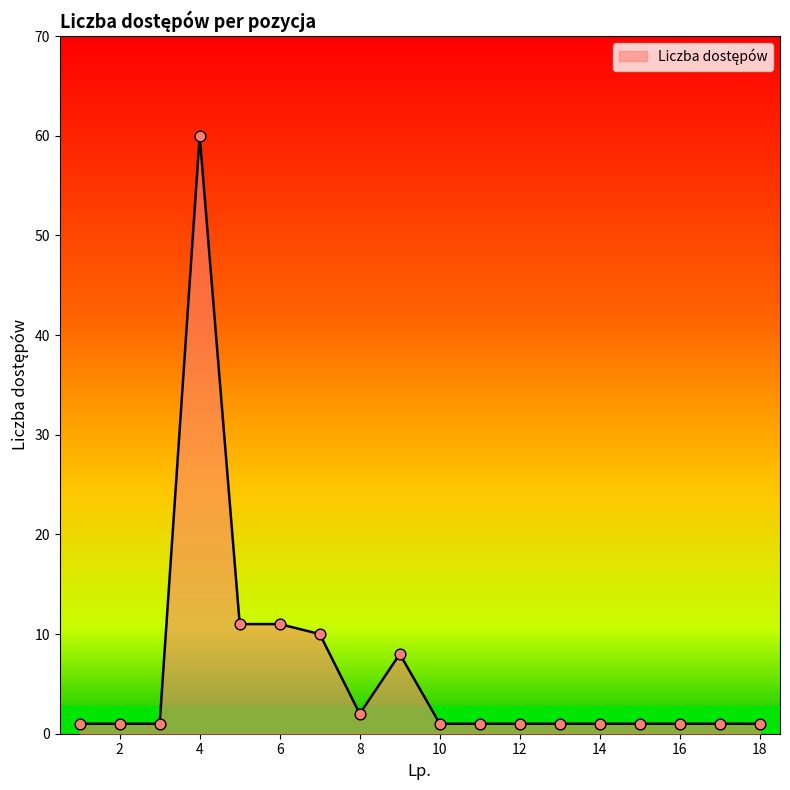

What is the difference between the maximum and minimum values?

59